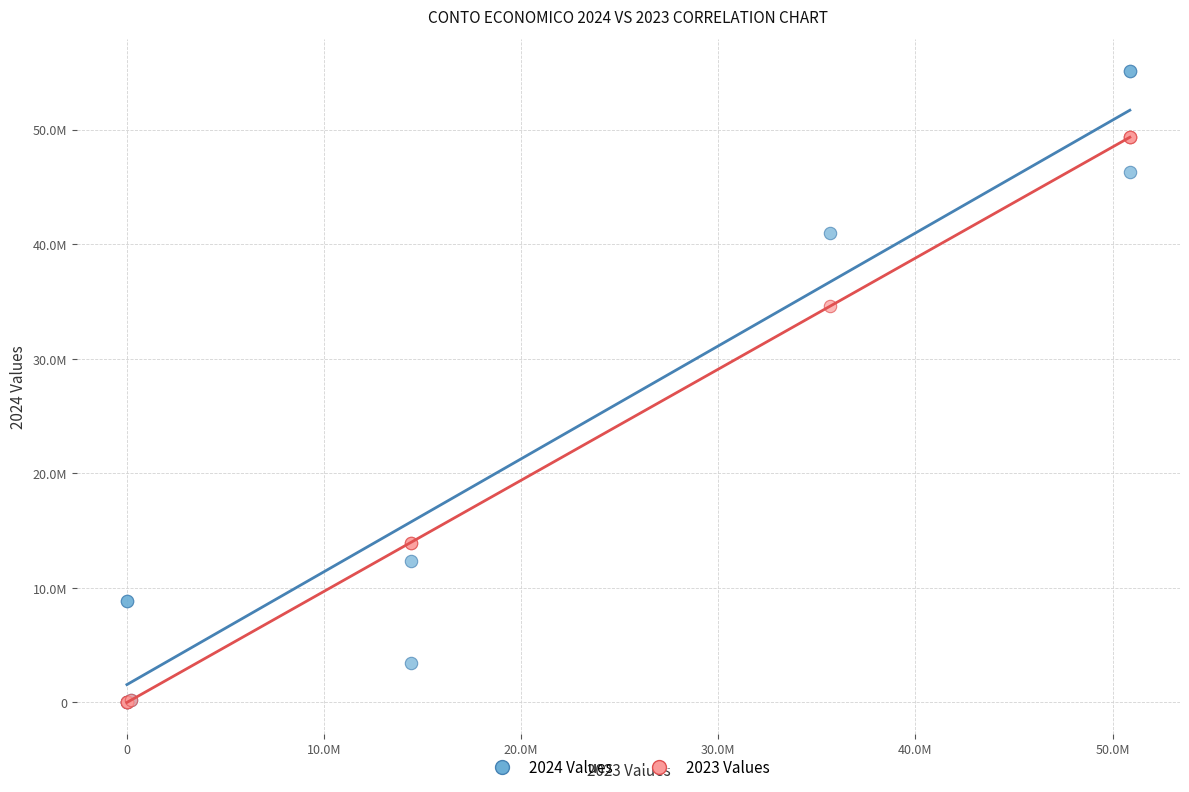

What are all the series names shown in the legend?

2024 Values, 2023 Values